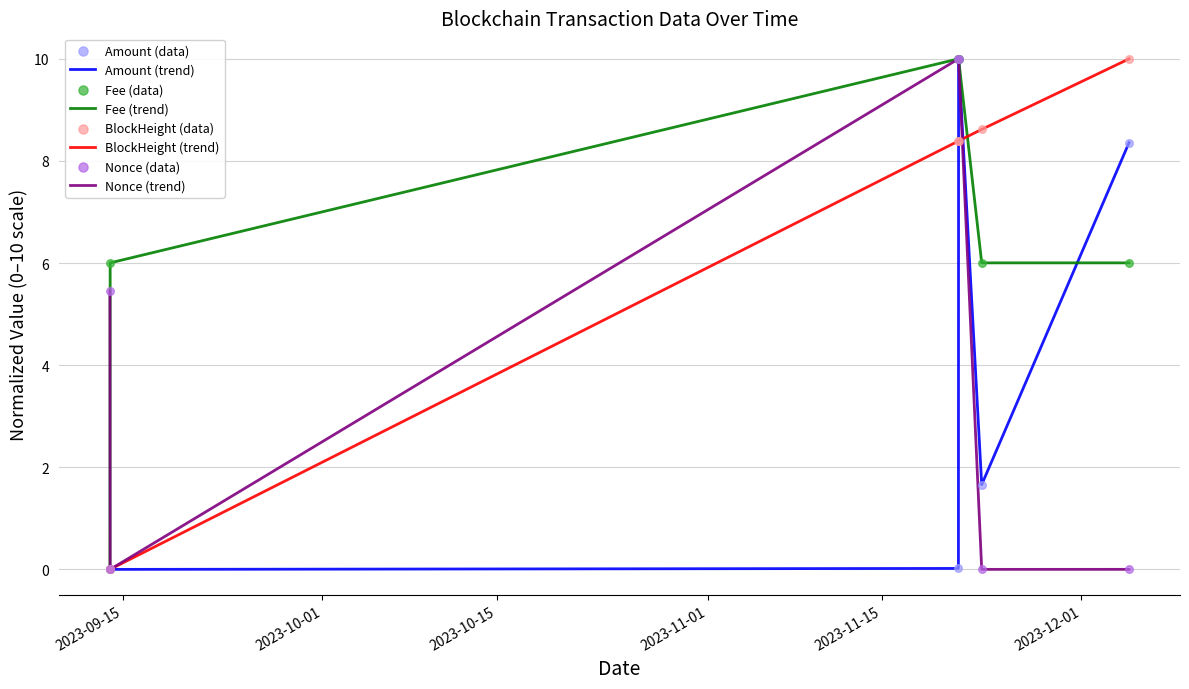

What is the maximum value for Amount (trend)?

10.0